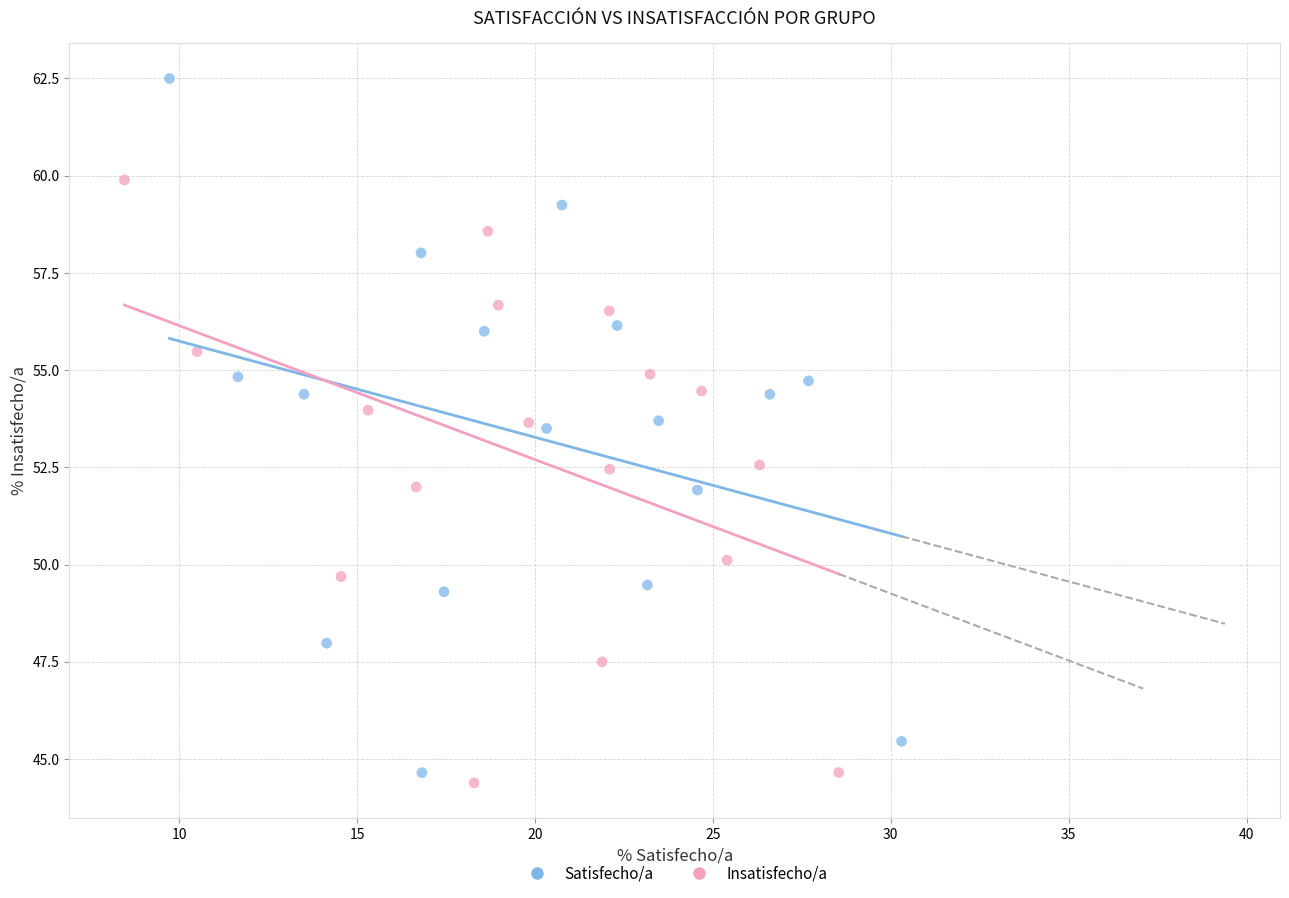

What are all the series names shown in the legend?

Satisfecho/a, Insatisfecho/a